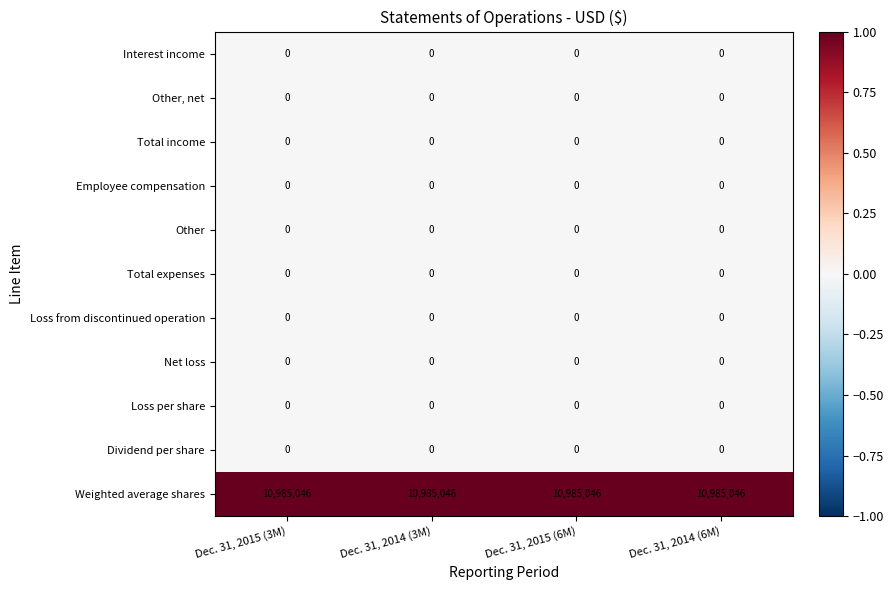

At how many categories does at least one series exceed 130819?

4